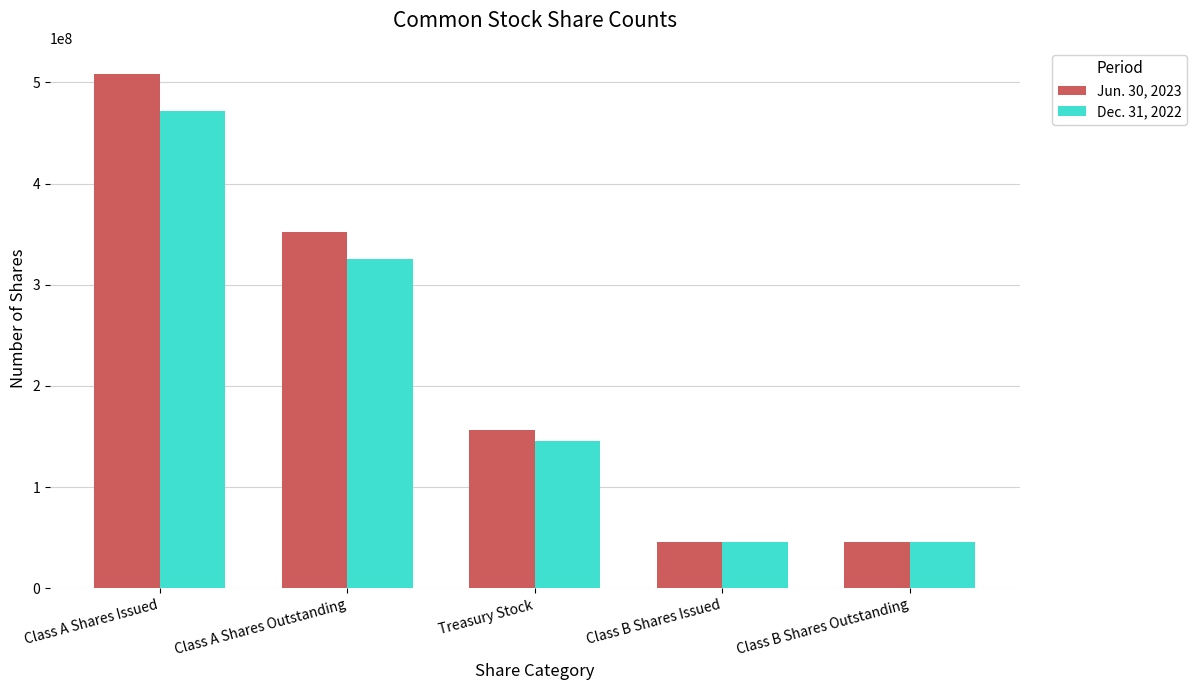

How many series are shown in this chart?

2